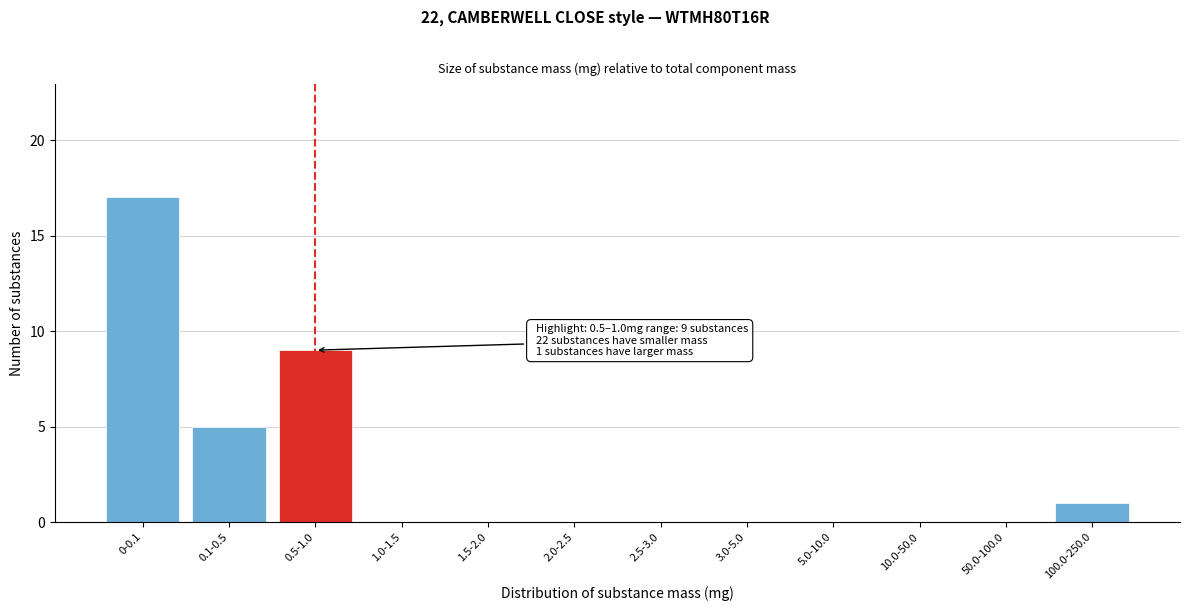

Reading left to right, extract all data points from this chart.

0-0.1=17	0.1-0.5=5	0.5-1.0=9	1.0-1.5=0	1.5-2.0=0	2.0-2.5=0	2.5-3.0=0	3.0-5.0=0	5.0-10.0=0	10.0-50.0=0	50.0-100.0=0	100.0-250.0=1